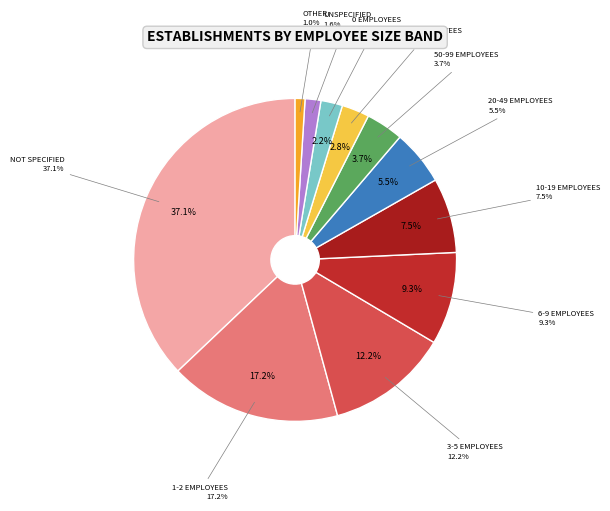

Rank the categories by value from highest to lowest.

NN, 01, 02, 11, 12, 21, 31, 32, 00, 03, 22